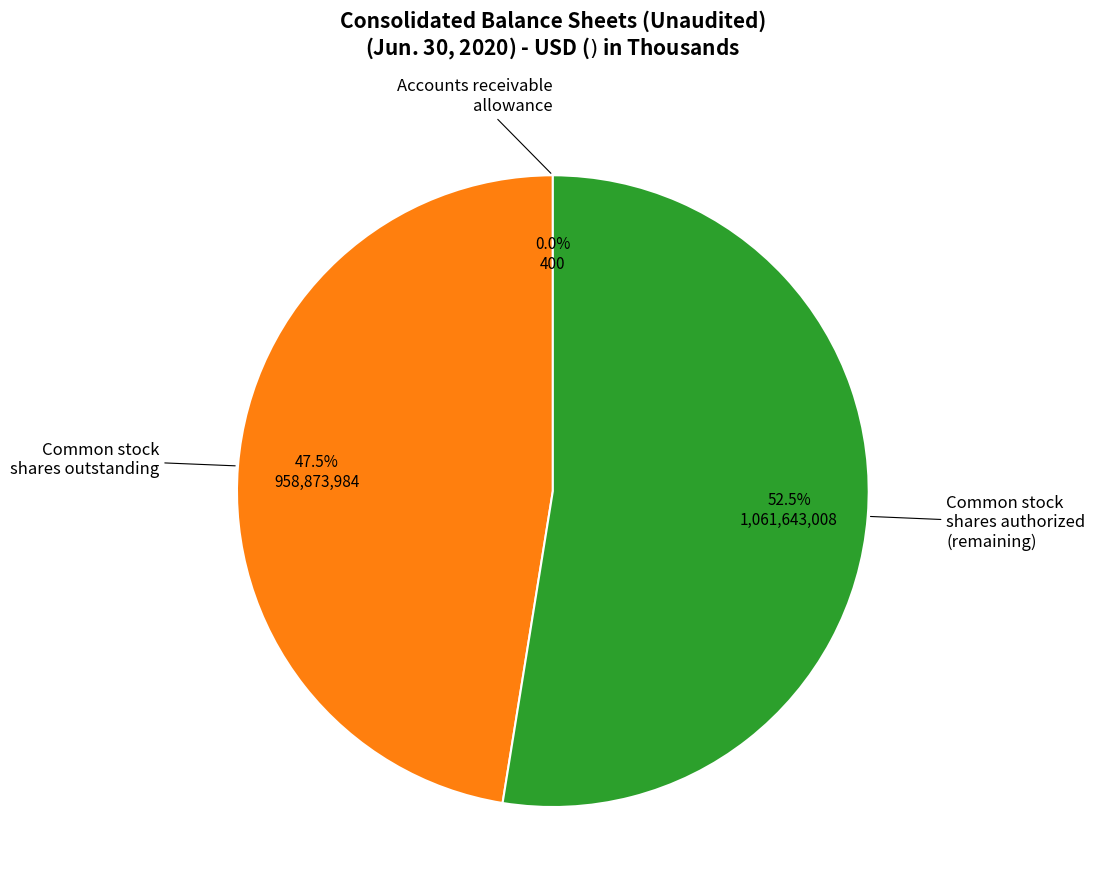

Does any single category account for the majority?

Yes